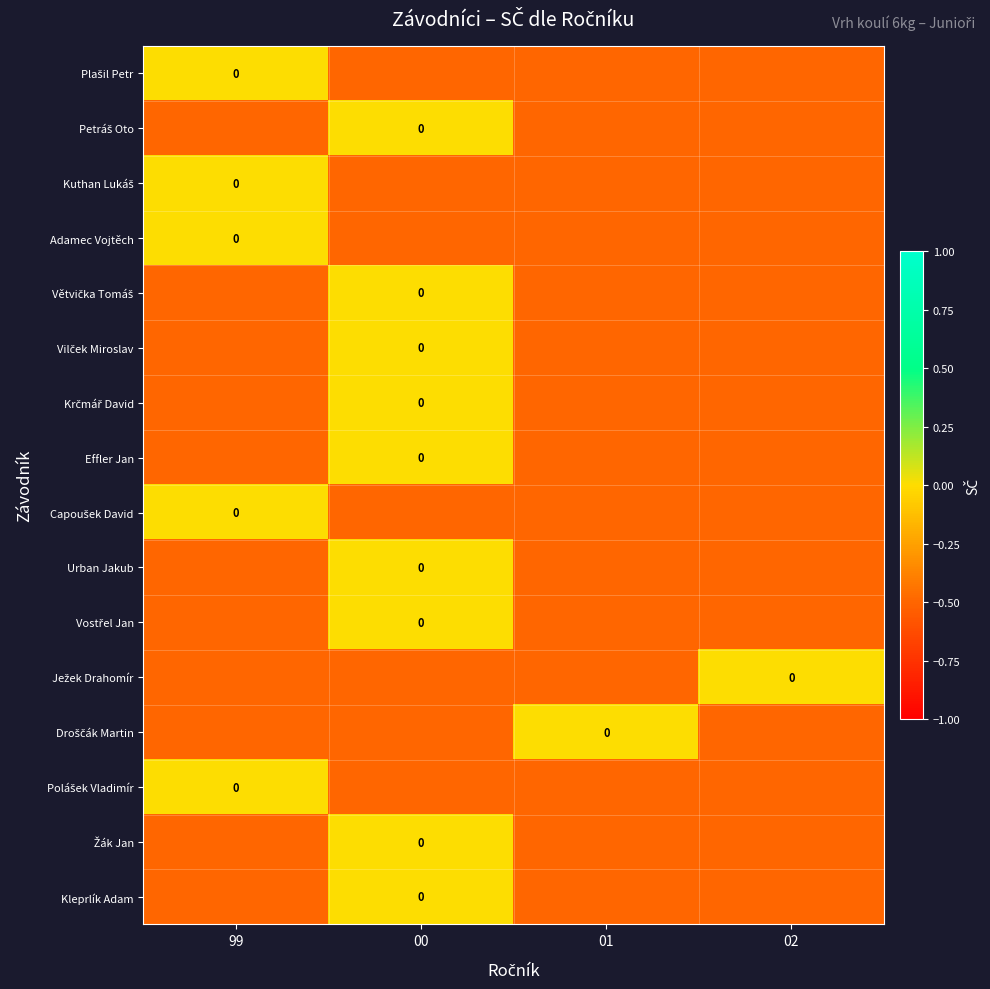

At which label does Žák Jan reach its peak?

00